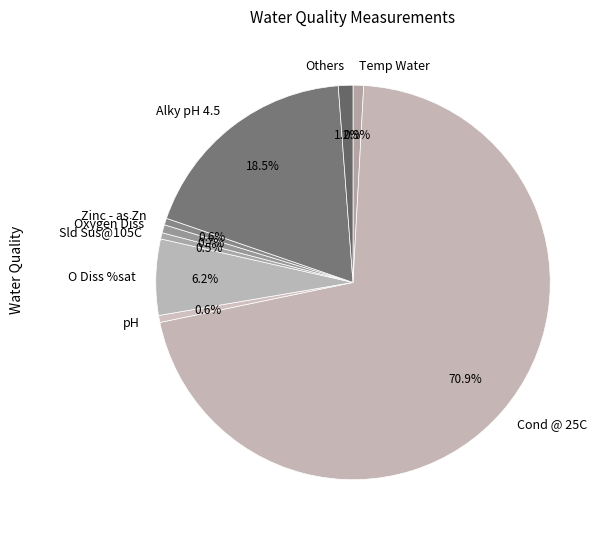

Which slice is the largest?

Cond @ 25C